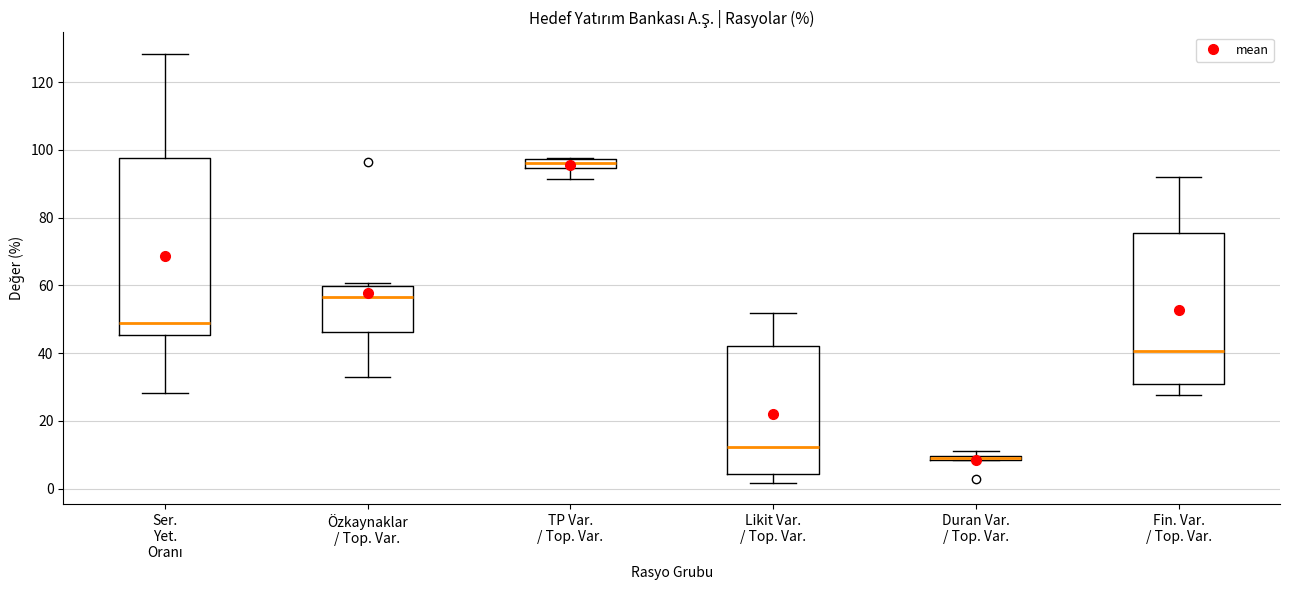

Where is the upper edge of the box for Duran Var. / Top. Var. on the y-axis? The values are not printed on the chart, so give them approximately, as read against the axis.

10